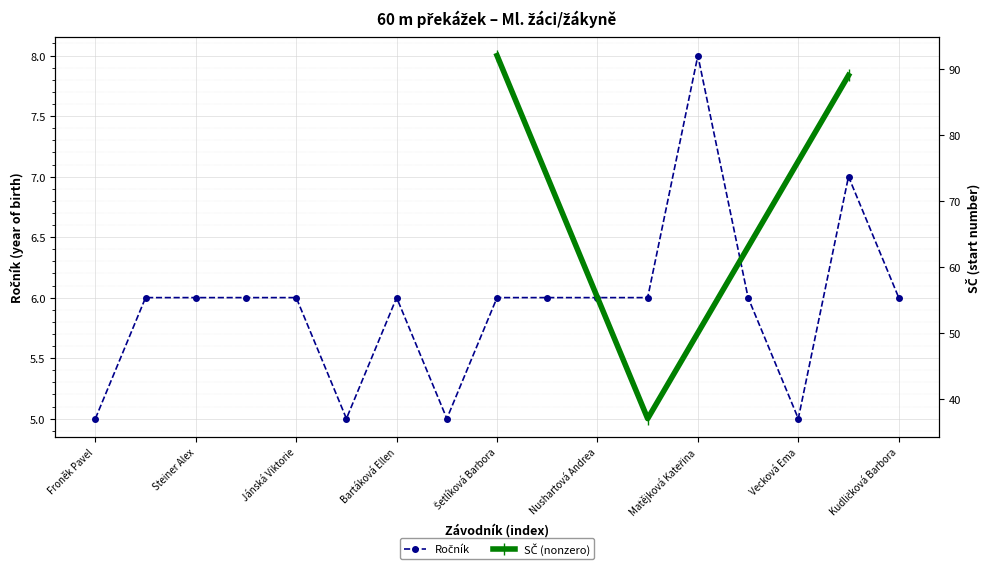

Is this an area chart (filled region under the line)?

No